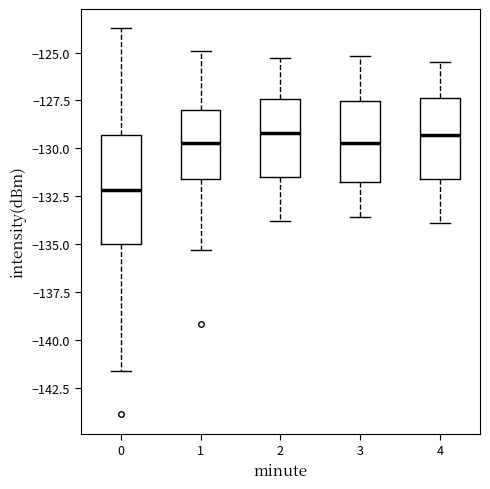

Reading left to right, read every box against the y-axis: the position of its median line, the range the box covers, and the ends of its whiskers. The values are not printed on the chart, so give them approximately, as read against the axis.

0: median -132.0, box -135.0 to -129.5, whiskers -141.5 to -123.5
1: median -129.5, box -131.5 to -128.0, whiskers -135.5 to -125.0
2: median -129.0, box -131.5 to -127.5, whiskers -134.0 to -125.5
3: median -129.5, box -131.5 to -127.5, whiskers -133.5 to -125.0
4: median -129.5, box -131.5 to -127.5, whiskers -134.0 to -125.5